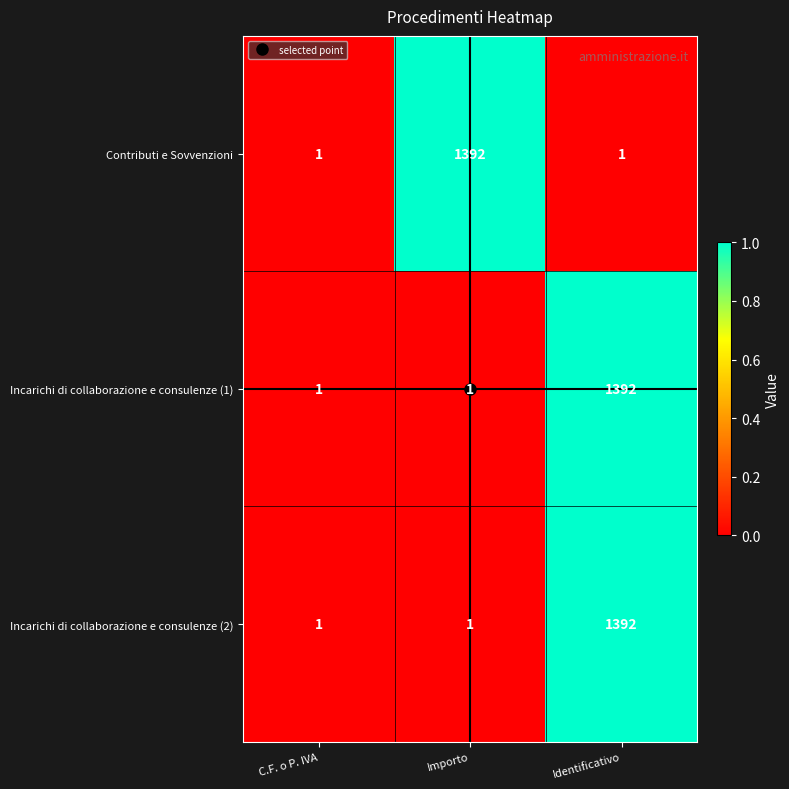

Which category has the highest value in the Contributi e Sovvenzioni series?

Importo